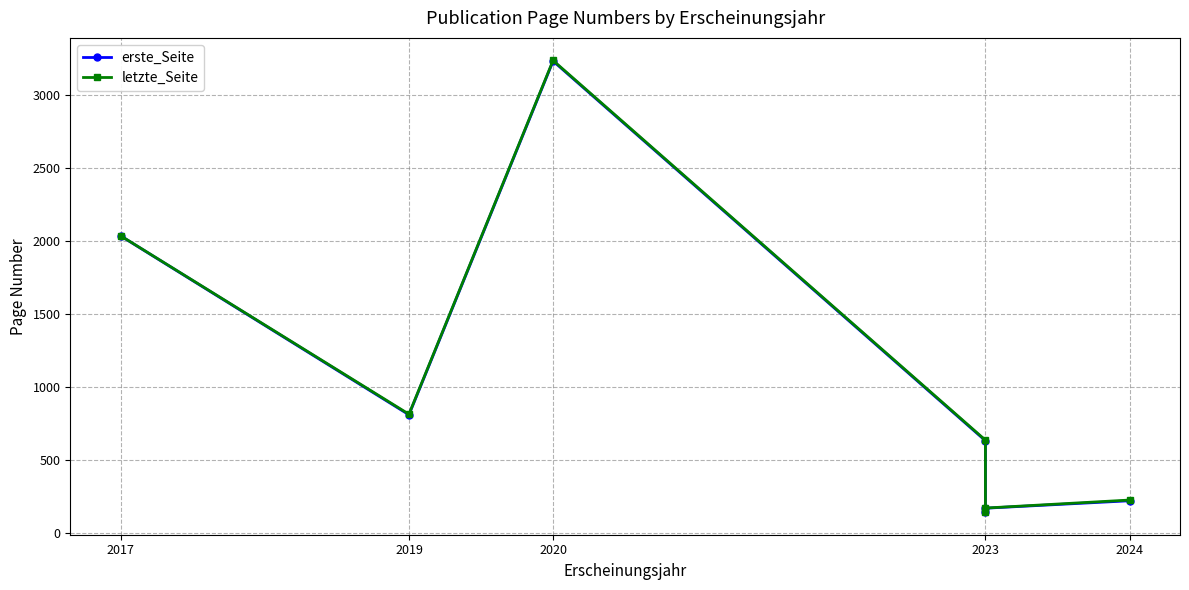

Between 2020 and 2024, which is larger?

2020